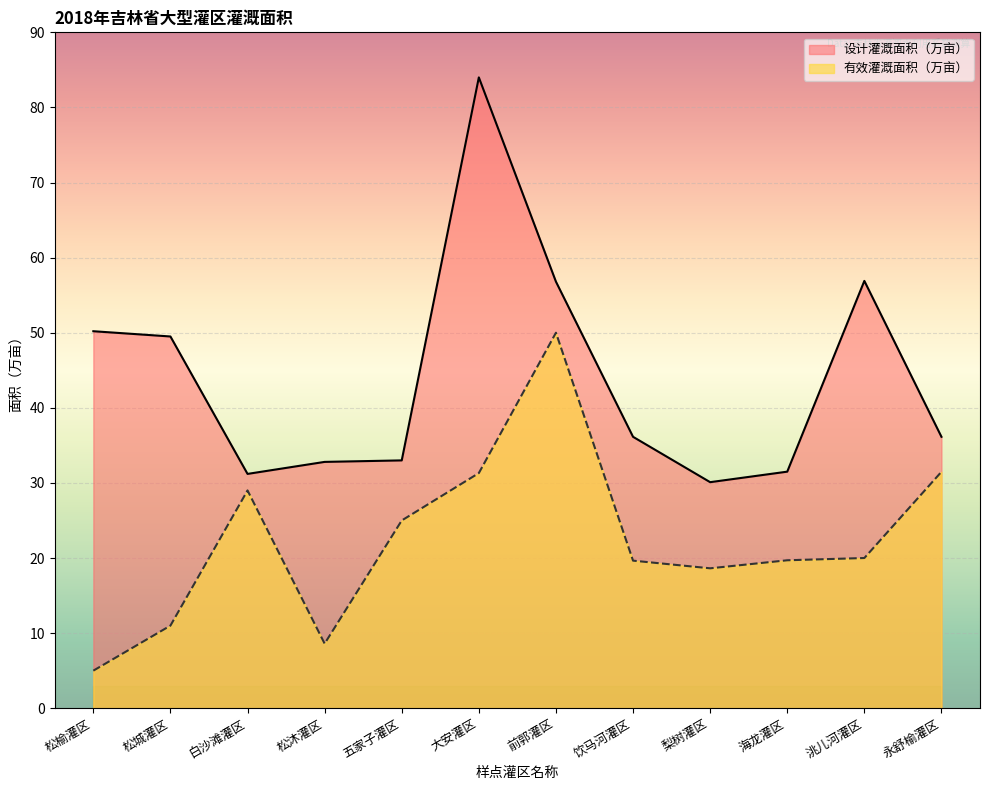

Rank the series by their maximum value, from lowest to highest.

有效灌溉面积（万亩）, 设计灌溉面积（万亩）